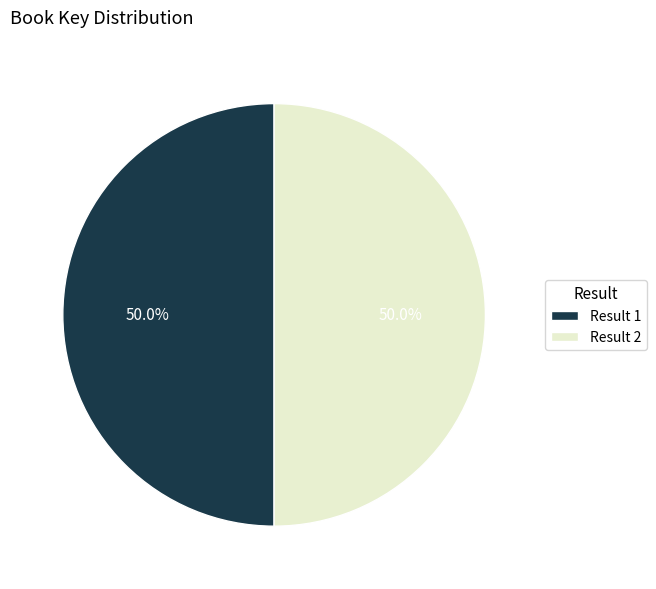

Count the number of slices in the pie.

2